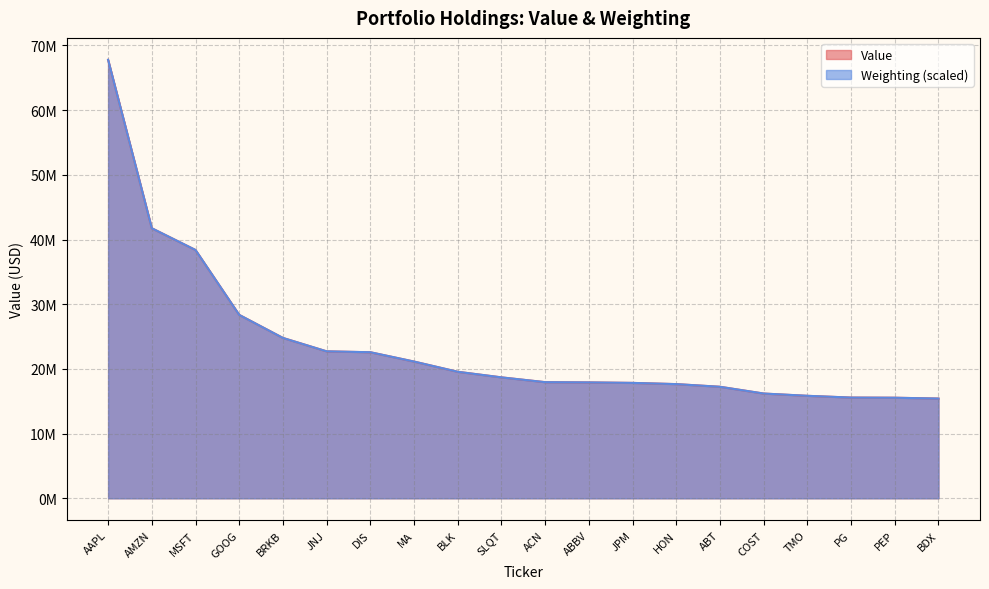

What is the average value of the Value series?

23641450.0